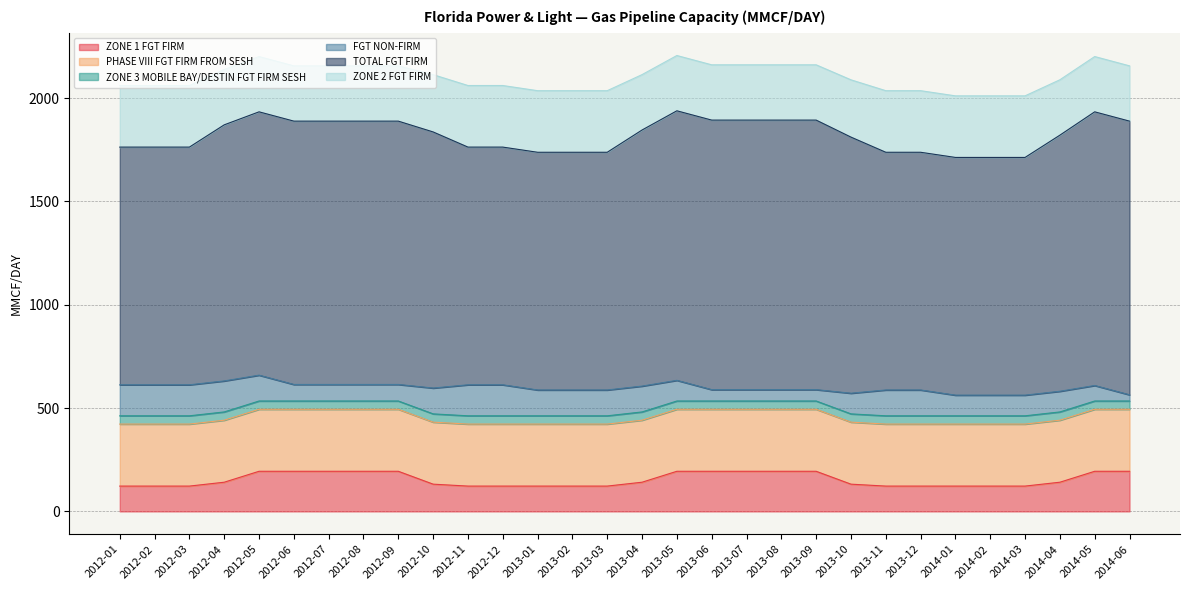

Reading left to right, what are all the values shown in this chart?

ZONE 1 FGT FIRM: 122.6	122.6	122.6	141.3	194.2	194.2	194.2	194.2	194.2	131.9	122.6	122.6	122.6	122.6	122.6	141.3	194.2	194.2	194.2	194.2	194.2	131.9	122.6	122.6	122.6	122.6	122.6	141.3	194.2	194.2
PHASE VIII FGT FIRM FROM SESH: 300.0	300.0	300.0	300.0	300.0	300.0	300.0	300.0	300.0	300.0	300.0	300.0	300.0	300.0	300.0	300.0	300.0	300.0	300.0	300.0	300.0	300.0	300.0	300.0	300.0	300.0	300.0	300.0	300.0	300.0
ZONE 3 MOBILE BAY/DESTIN FGT FIRM SESH: 40.0	40.0	40.0	40.0	40.0	40.0	40.0	40.0	40.0	40.0	40.0	40.0	40.0	40.0	40.0	40.0	40.0	40.0	40.0	40.0	40.0	40.0	40.0	40.0	40.0	40.0	40.0	40.0	40.0	40.0
FGT NON-FIRM: 150.0	150.0	150.0	150.0	125.0	80.0	80.0	80.0	80.0	125.0	150.0	150.0	125.0	125.0	125.0	125.0	100.0	55.0	55.0	55.0	55.0	100.0	125.0	125.0	100.0	100.0	100.0	100.0	75.0	30.0
TOTAL FGT FIRM: 1150.0	1150.0	1150.0	1239.0	1274.0	1274.0	1274.0	1274.0	1274.0	1239.0	1150.0	1150.0	1150.0	1150.0	1150.0	1239.0	1304.0	1304.0	1304.0	1304.0	1304.0	1239.0	1150.0	1150.0	1150.0	1150.0	1150.0	1239.0	1324.0	1324.0
ZONE 2 FGT FIRM: 297.9	297.9	297.9	268.0	267.5	267.5	267.5	267.5	267.5	277.2	297.9	297.9	297.9	297.9	297.9	268.0	267.5	267.5	267.5	267.5	267.5	277.2	297.9	297.9	297.9	297.9	297.9	268.0	267.5	267.5